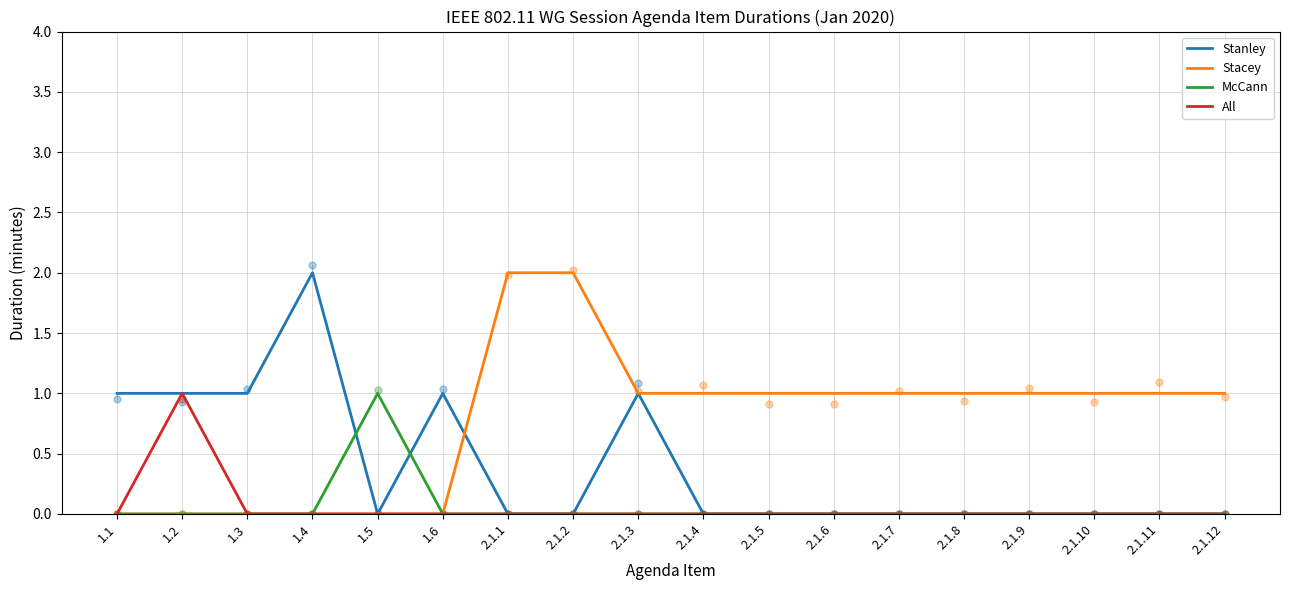

Is the value of All at 2.1.9 greater than the value of McCann at 2.1.7?

No